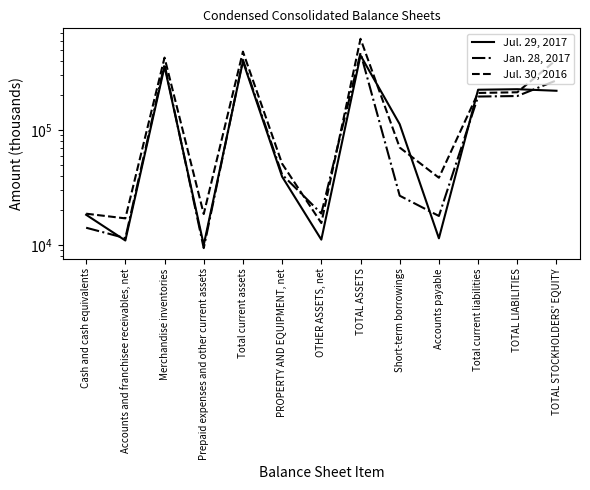

What is the value of the Jul. 29, 2017 point at the 13th from the left?

219716